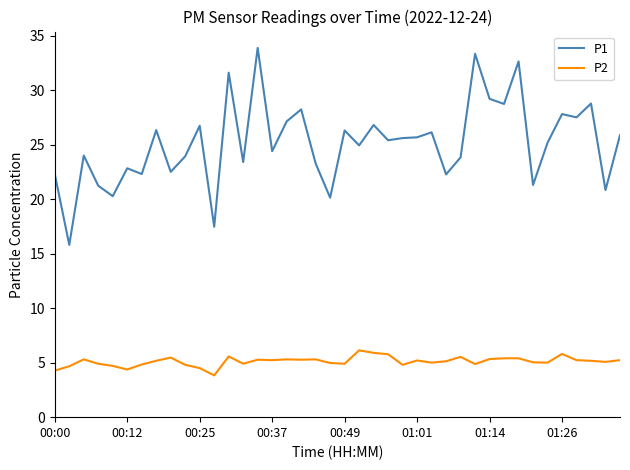

True or false: P2 and P1 cross at least once.

False